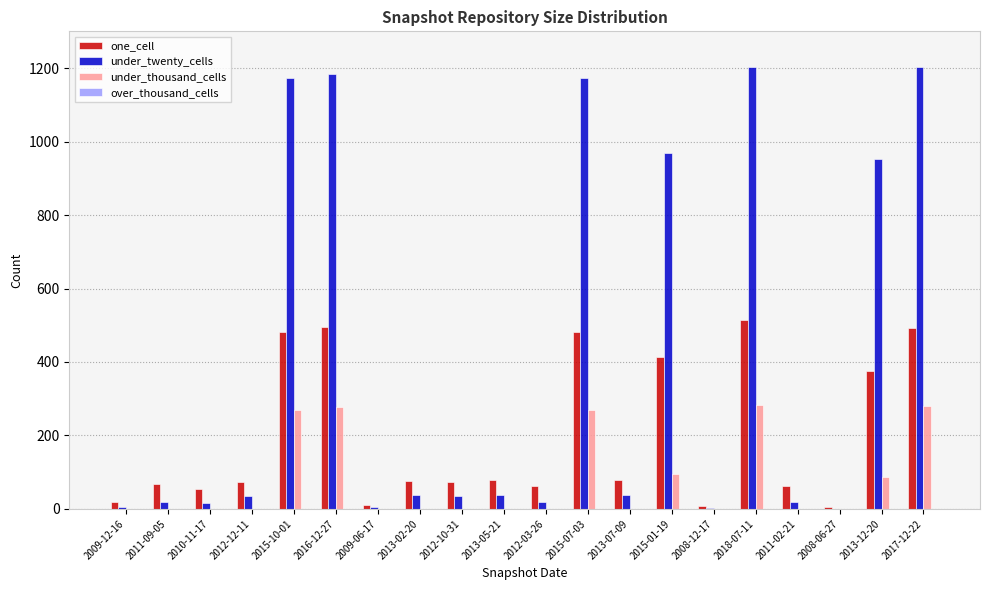

What is the sum of all one_cell values?

3925